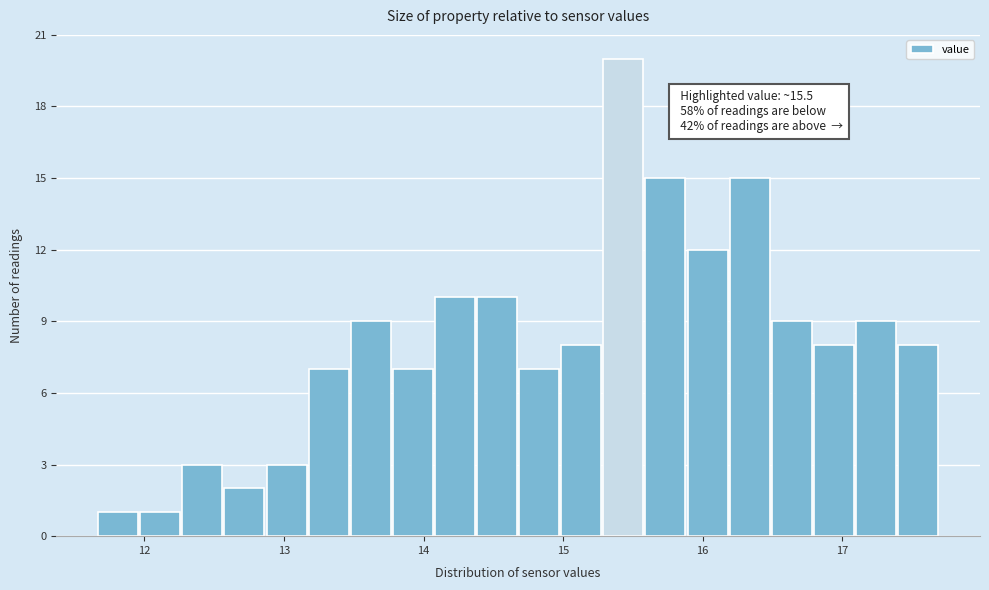

Around what value on the x-axis is the tallest bar? Give the approximate position of its centre, as read against the axis.

15.4